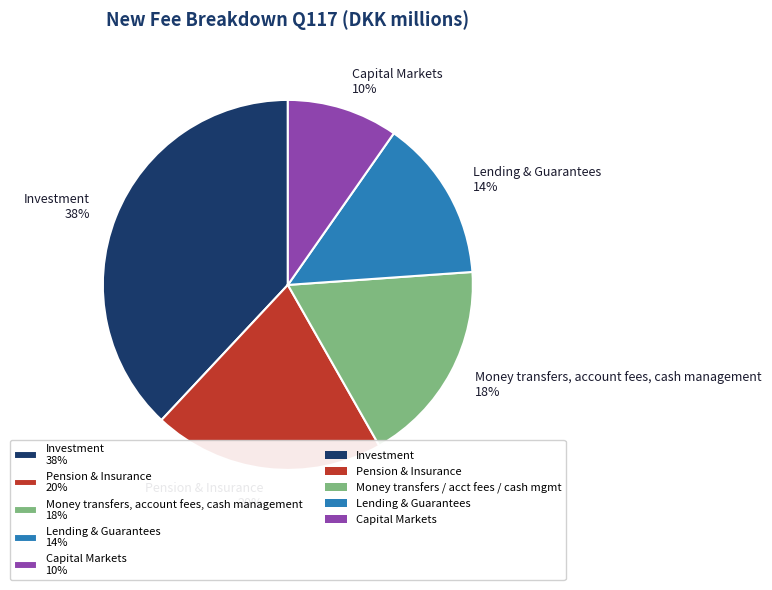

To the nearest percent, what is the average slice percentage?

20%